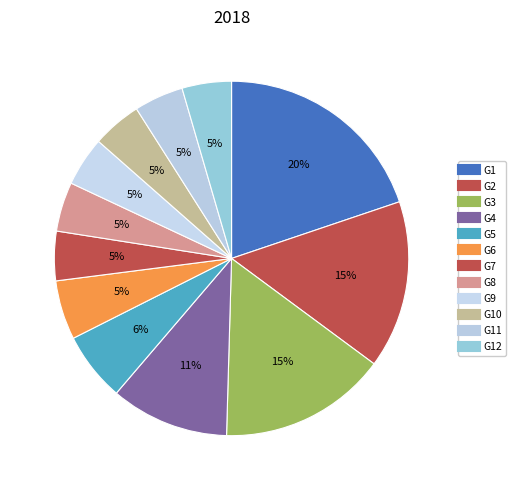

Does any single category account for the majority?

No